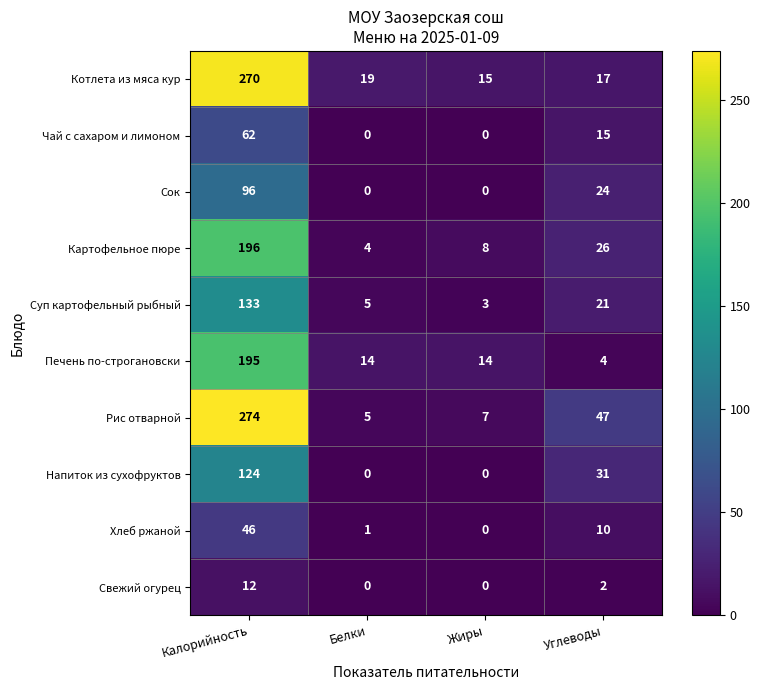

What is the maximum value shown in the chart?

274